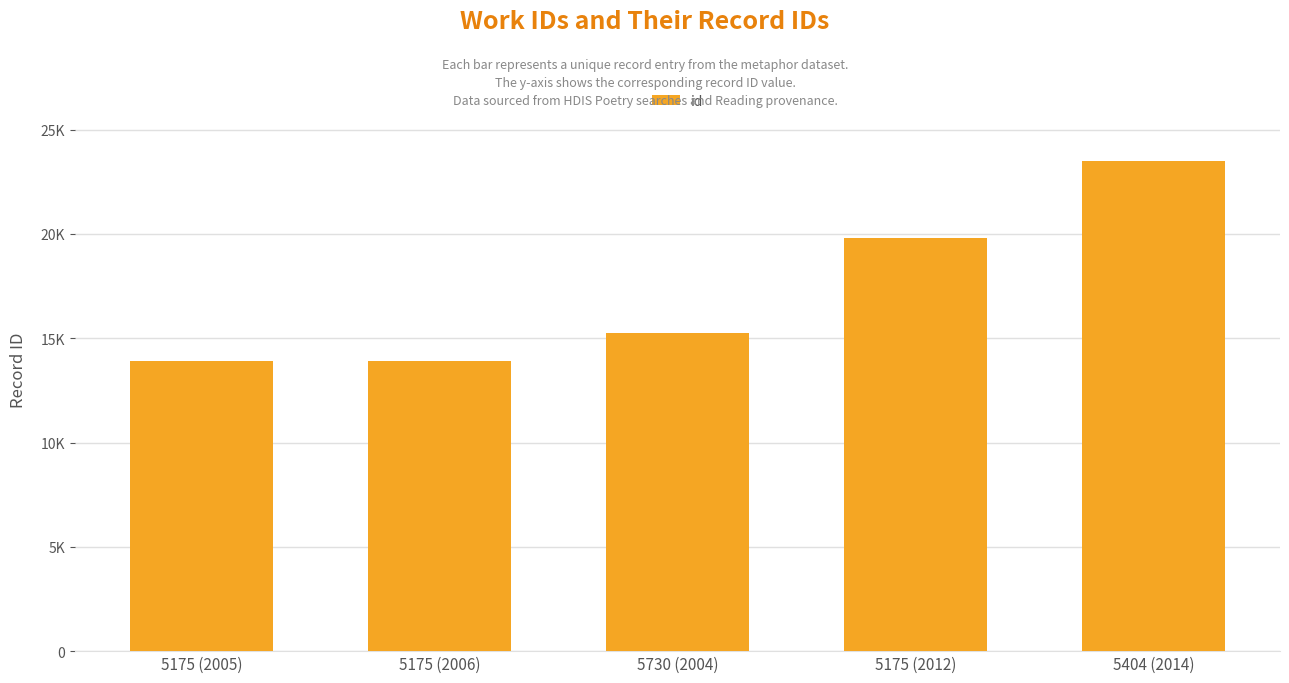

Are the bars horizontal?

No